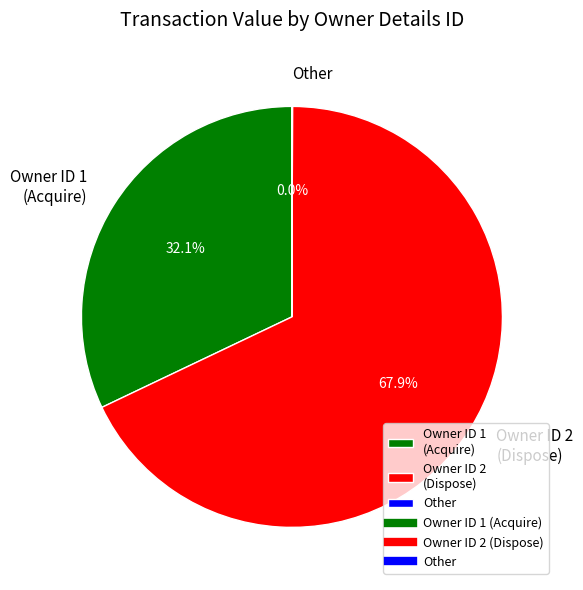

What is the total percentage of Owner ID 1 (Acquire) and Owner ID 2 (Dispose)?

100.0%